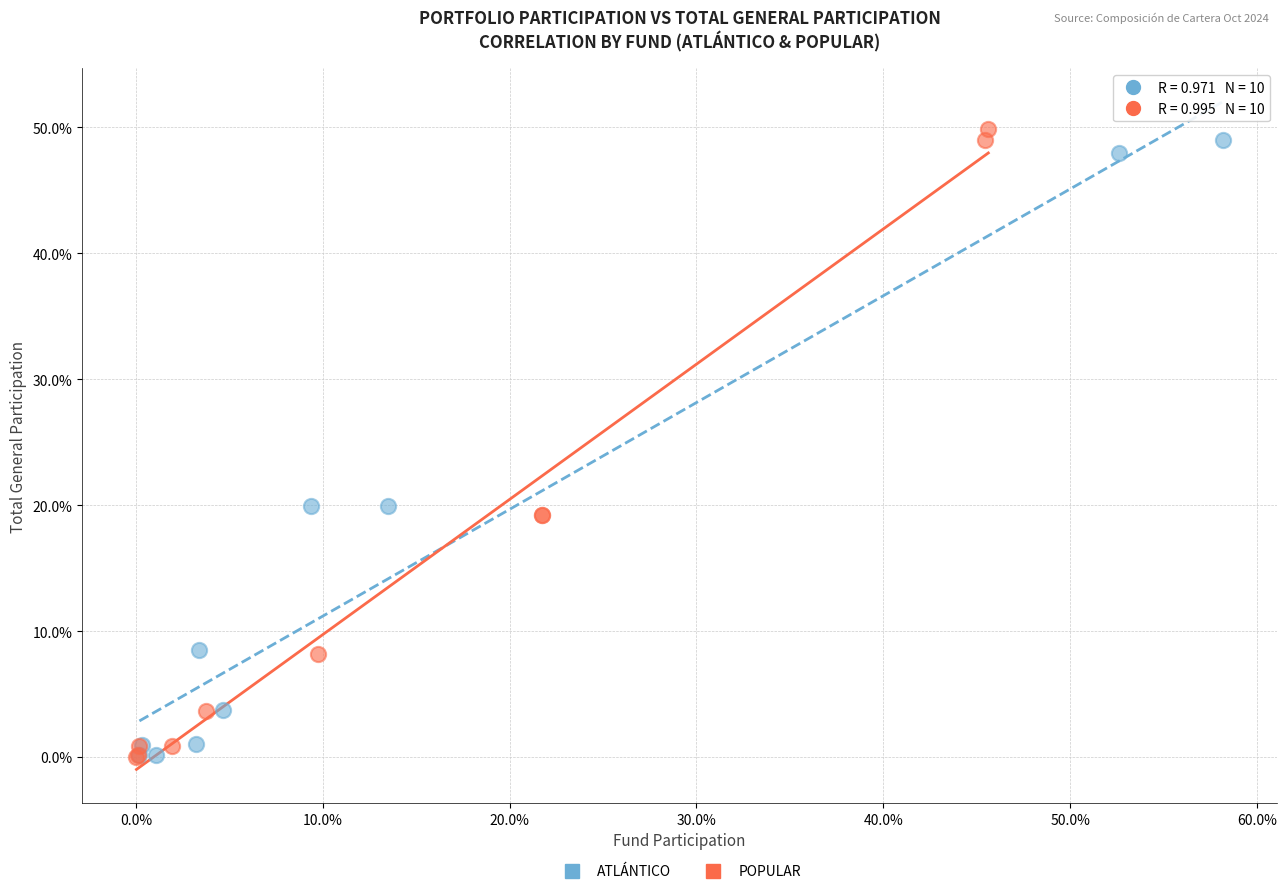

What are all the series names shown in the legend?

ATLÁNTICO, POPULAR